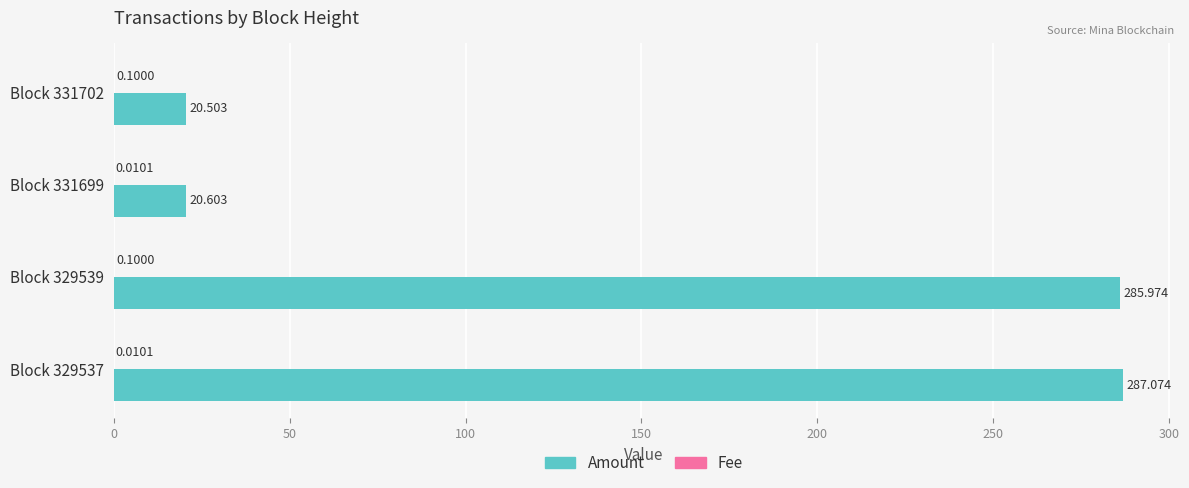

Between Block 331702 and Block 329537, which series saw the biggest shift?

Amount